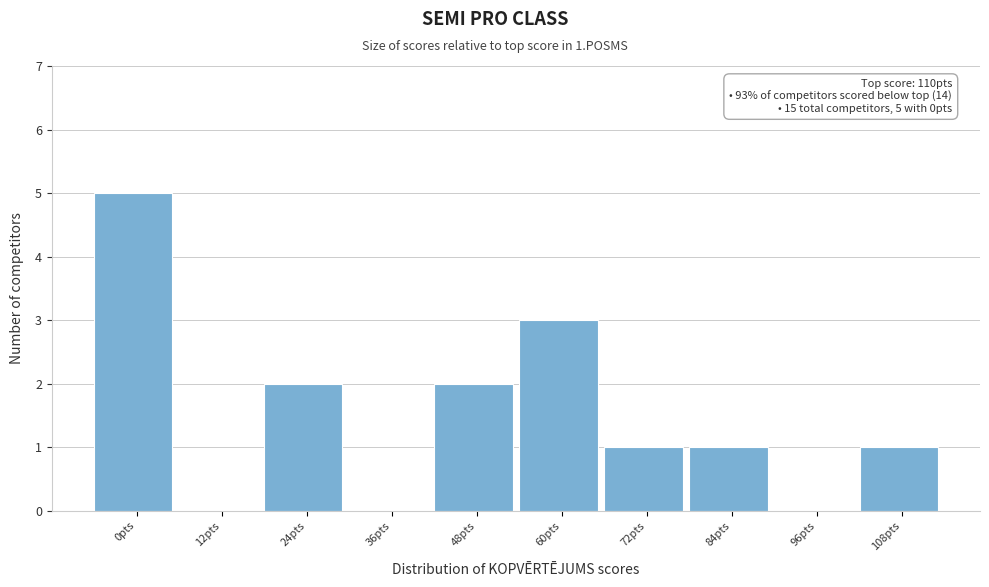

Reading left to right, list all the values displayed in this chart.

0pts=5	12pts=0	24pts=2	36pts=0	48pts=2	60pts=3	72pts=1	84pts=1	96pts=0	108pts=1